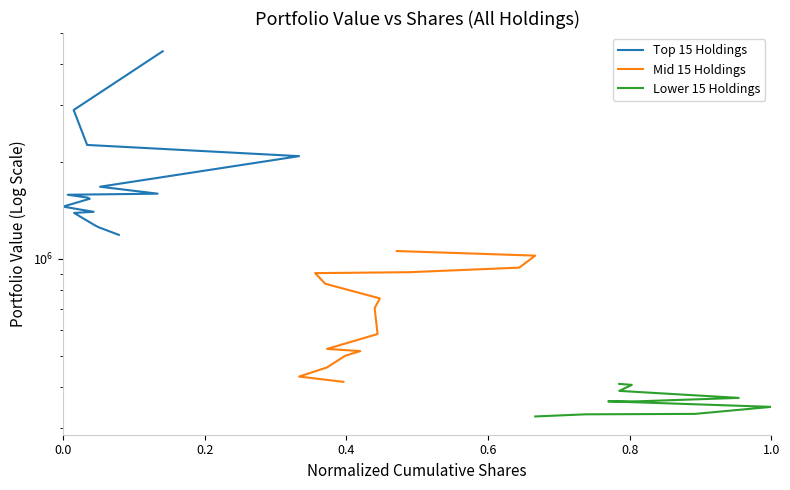

True or false: Mid 15 Holdings and Top 15 Holdings intersect in this chart.

False